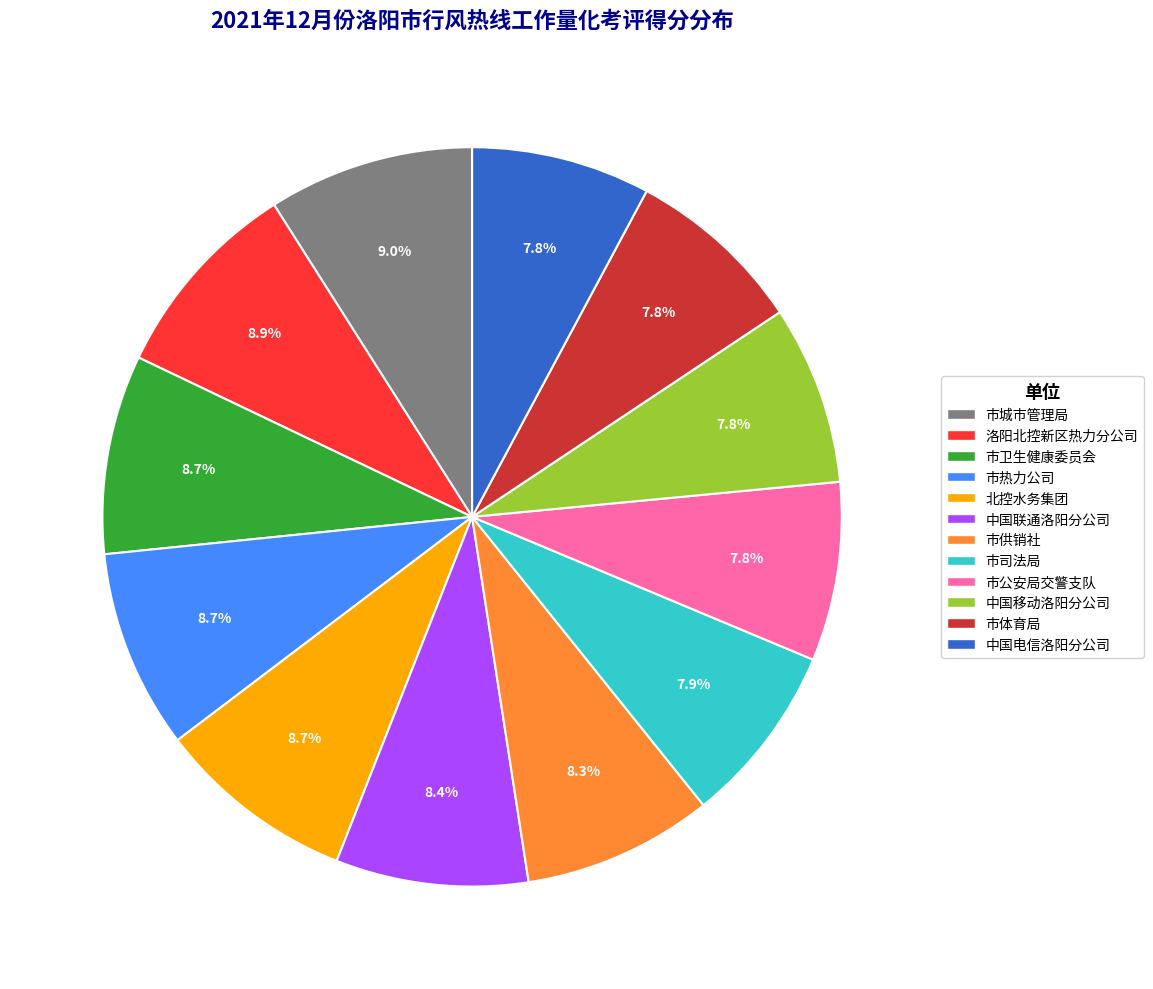

What portion of the pie excludes 市城市管理局?

91.0%